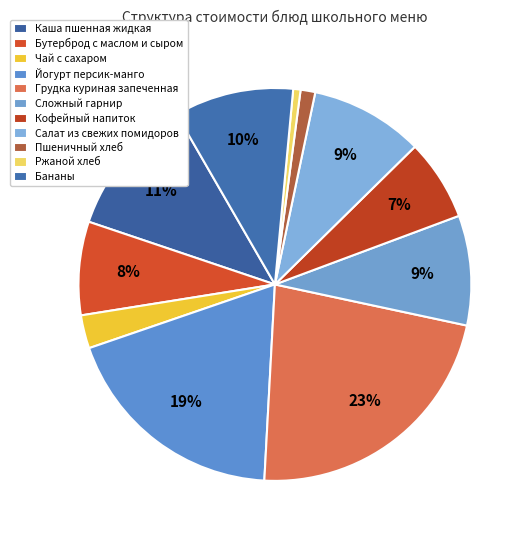

To the nearest percent, what portion does Бутерброд с маслом и сыром represent?

8%